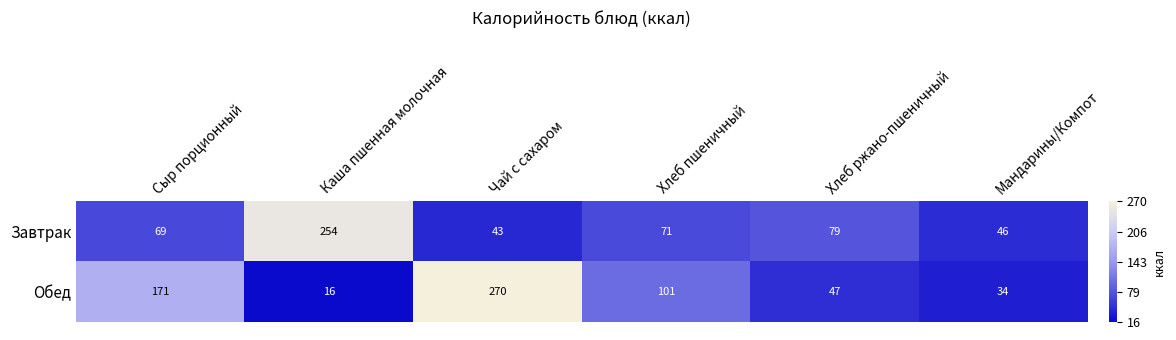

At which label does Завтрак reach its peak?

Каша пшенная молочная